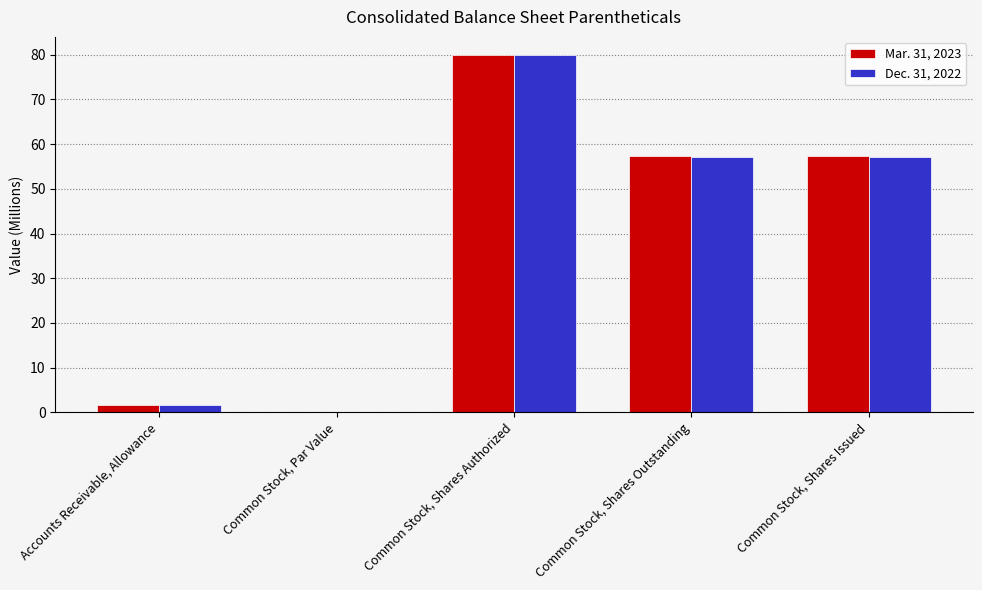

Reading right to left, transcribe all the data shown in this chart.

Mar. 31, 2023: Common Stock, Shares Issued=57.3	Common Stock, Shares Outstanding=57.3	Common Stock, Shares Authorized=80.0	Common Stock, Par Value=0.0	Accounts Receivable, Allowance=1.7
Dec. 31, 2022: Common Stock, Shares Issued=57.2	Common Stock, Shares Outstanding=57.2	Common Stock, Shares Authorized=80.0	Common Stock, Par Value=0.0	Accounts Receivable, Allowance=1.6